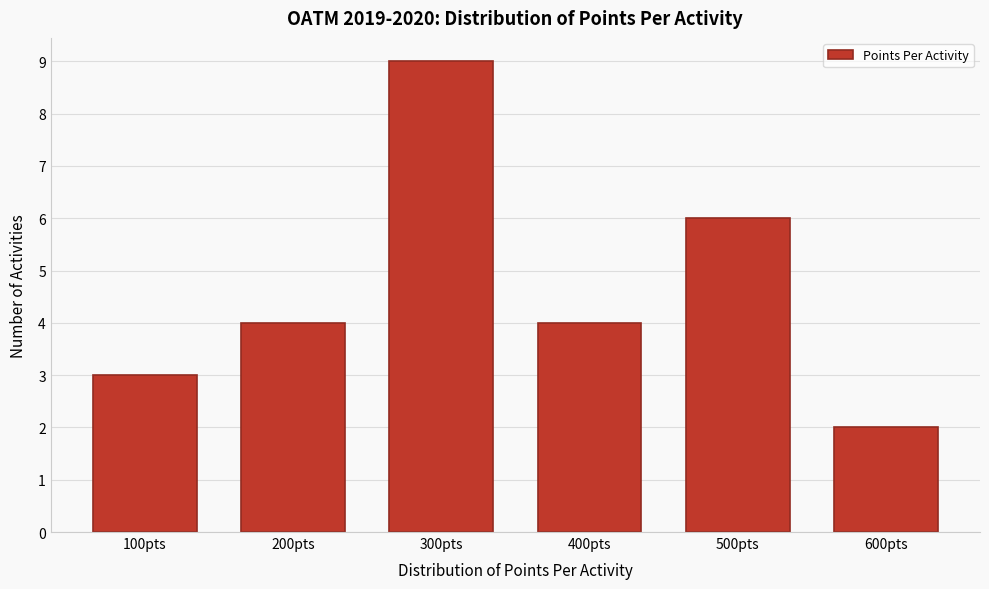

Reading left to right, extract all data points from this chart.

100pts=3	200pts=4	300pts=9	400pts=4	500pts=6	600pts=2